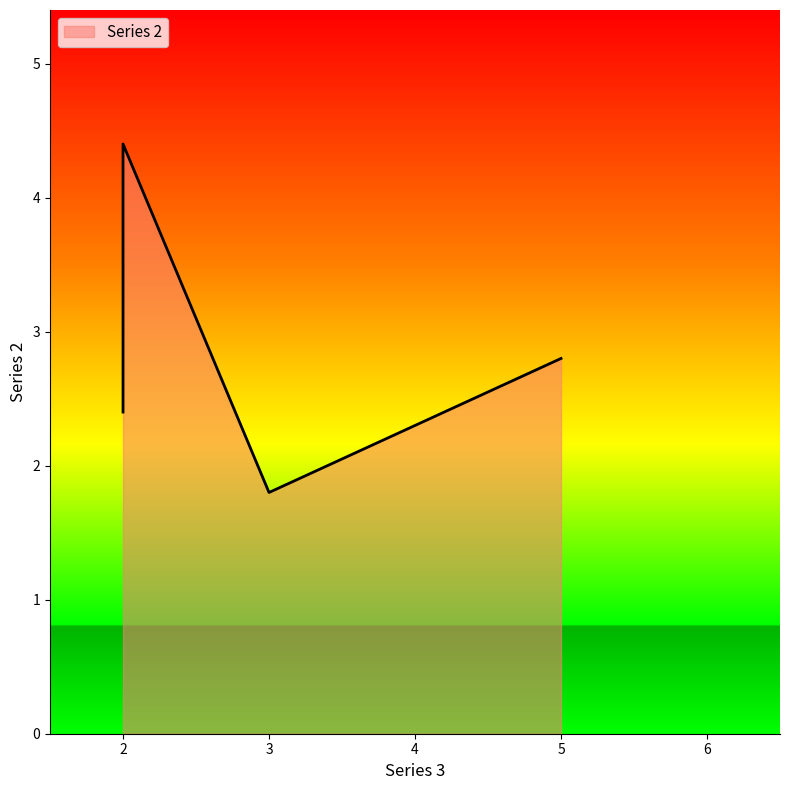

The chart shows a value of 1.6 at 2. True or false?

False